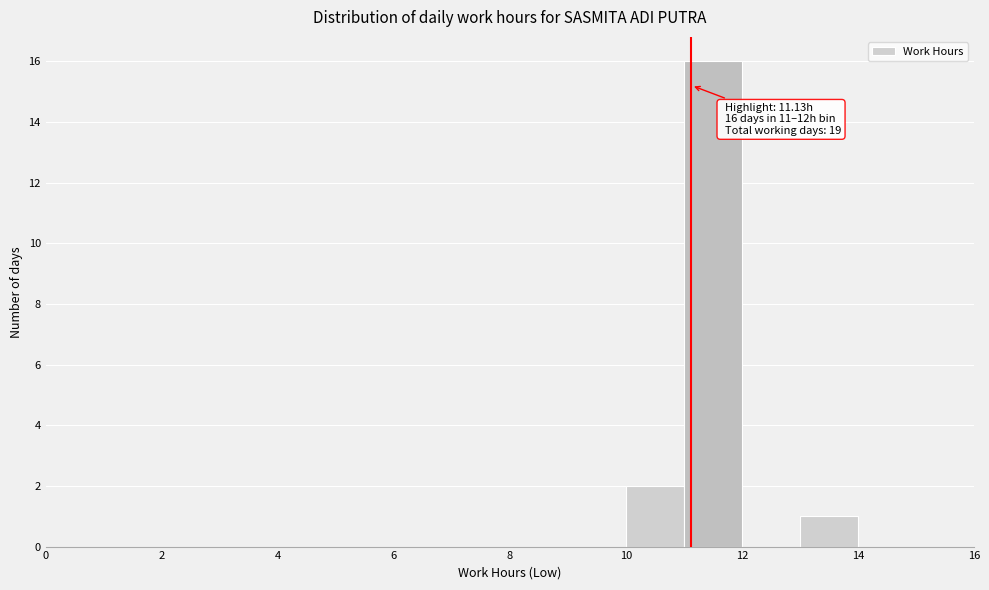

Over which range of the x-axis is the bar tallest?

11 to 12